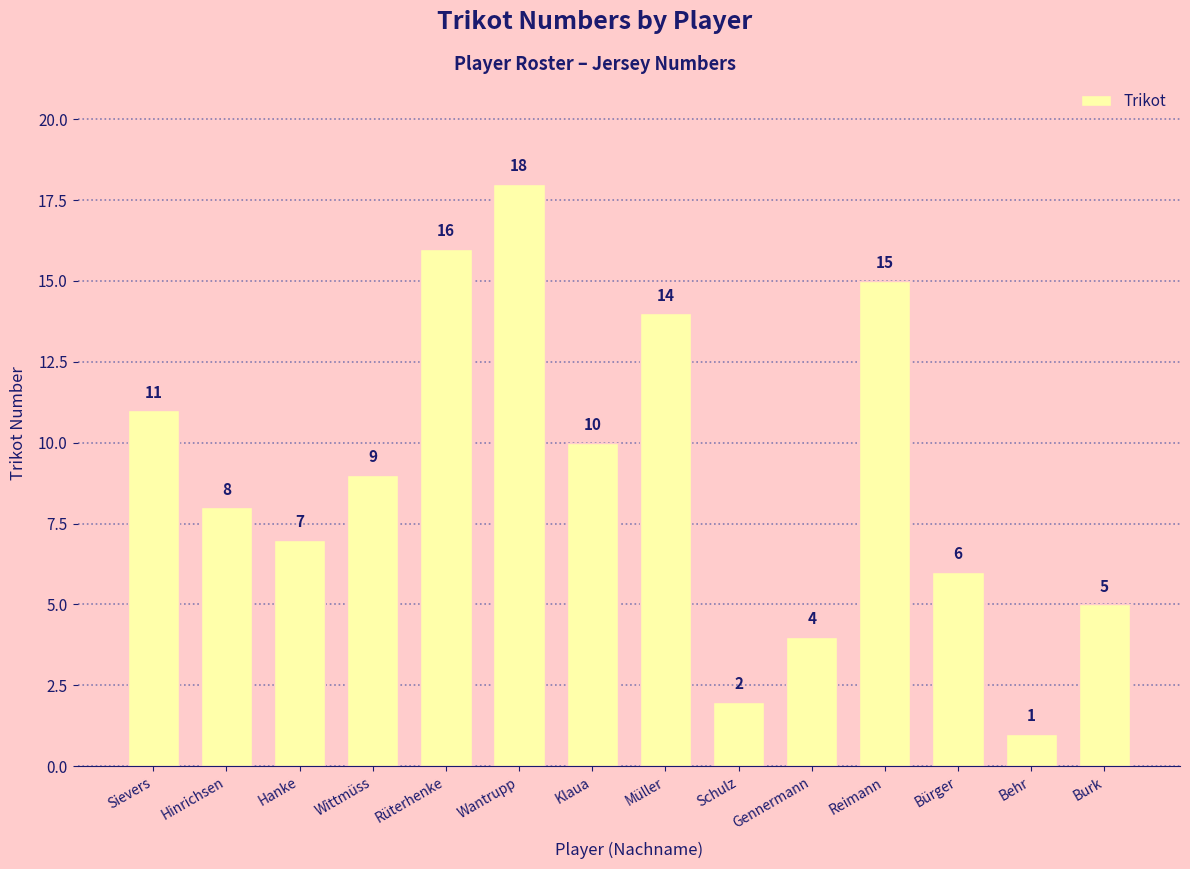

At which category does the chart reach its minimum across all series?

Behr